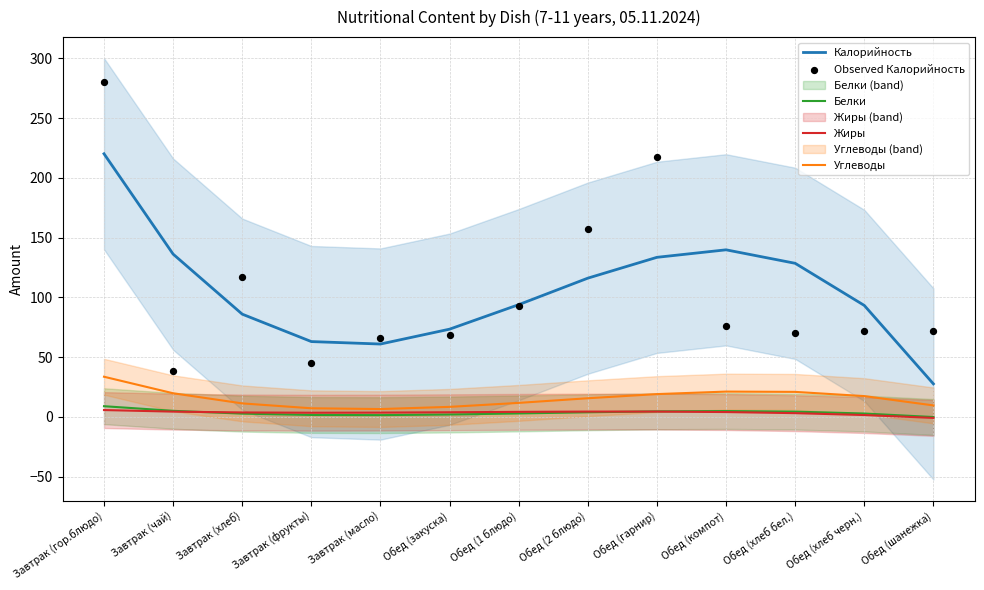

Which series has the largest total across all categories?

Калорийность